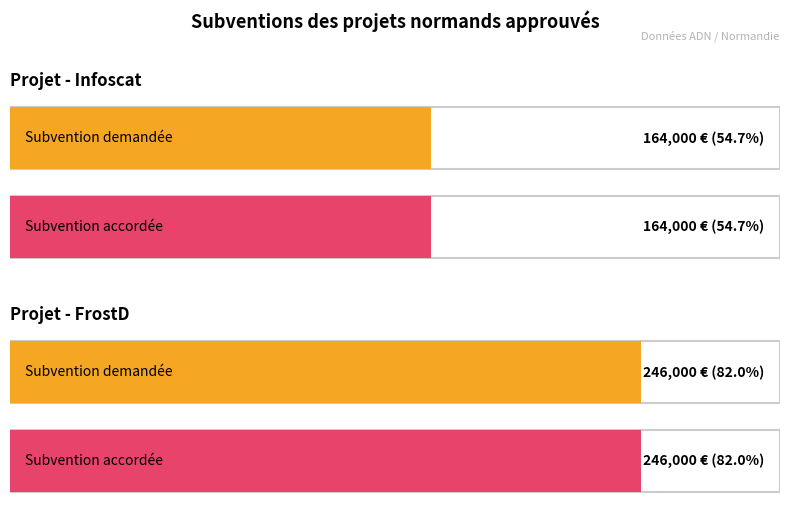

What are all the series names shown in the legend?

Subvention demandée, Subvention accordée